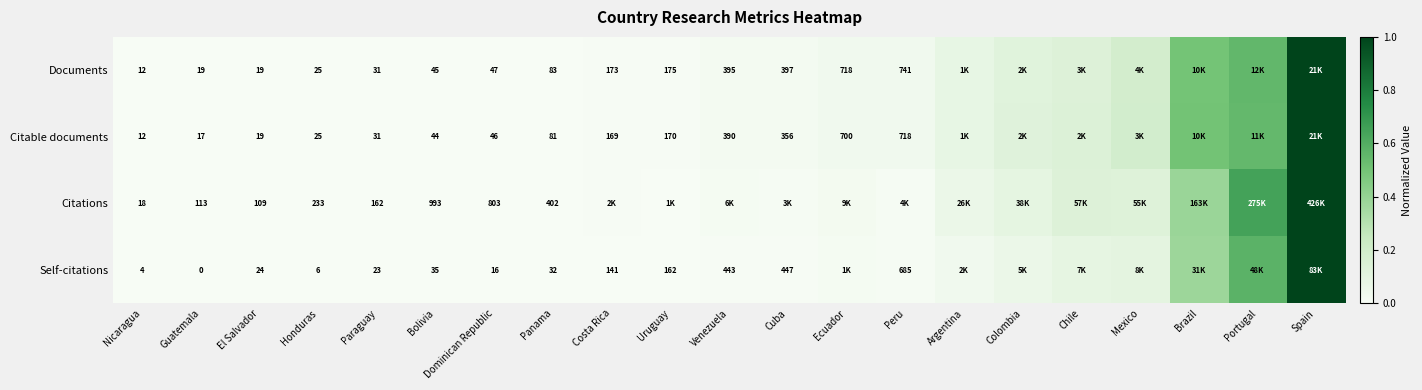

Rank the series at Dominican Republic from lowest to highest value.

Self-citations, Citable documents, Documents, Citations